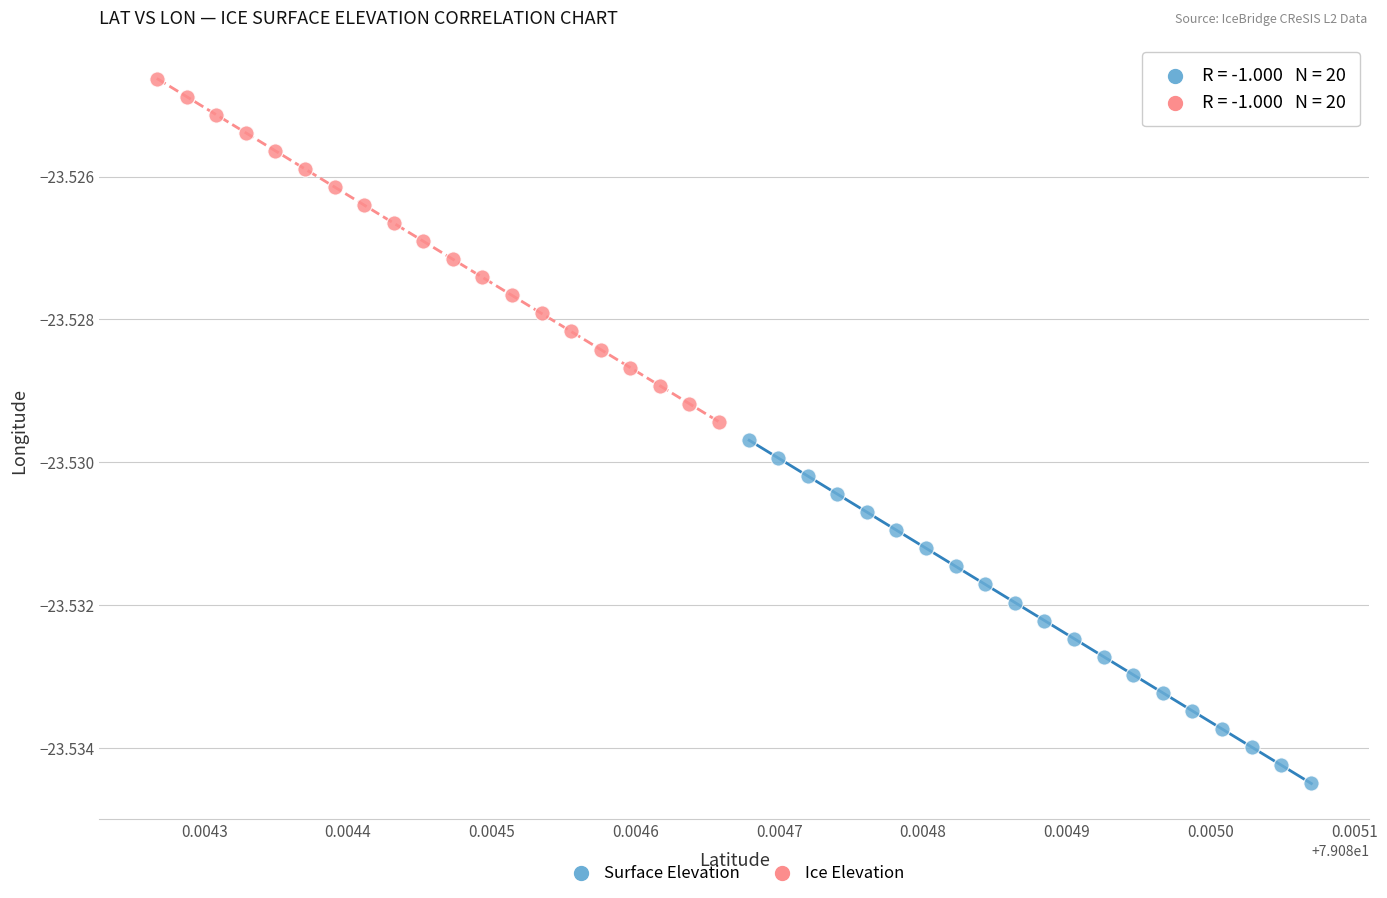

What are all the series names shown in the legend?

Surface Elevation, Ice Elevation